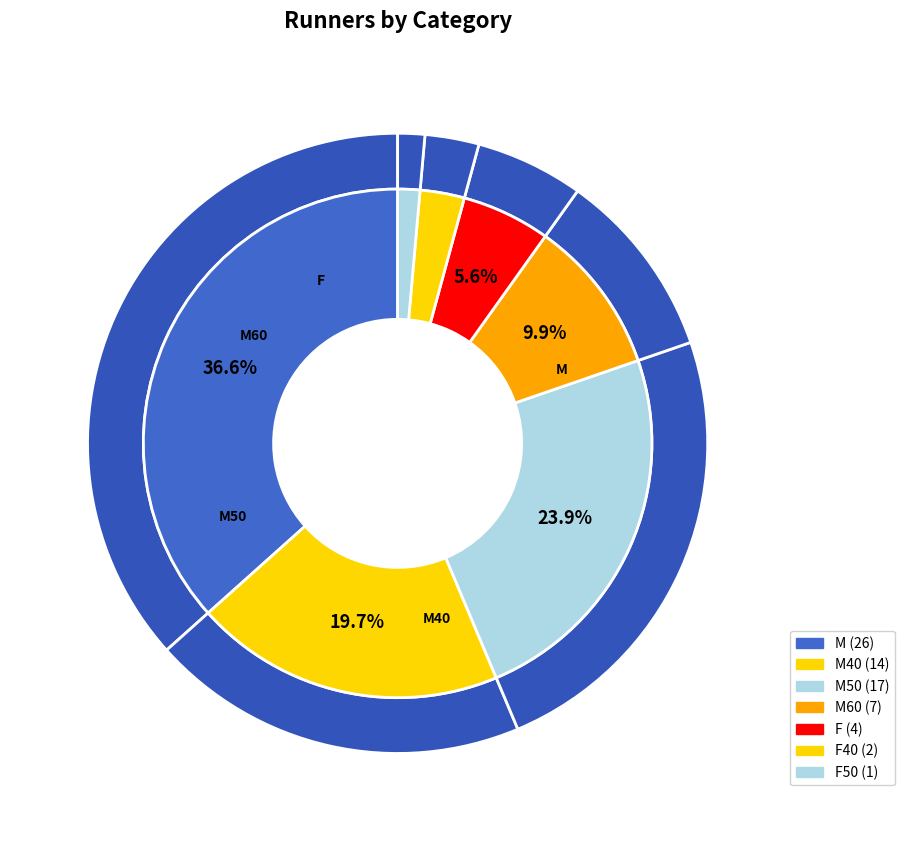

Is it true that F is 1% of the pie?

False